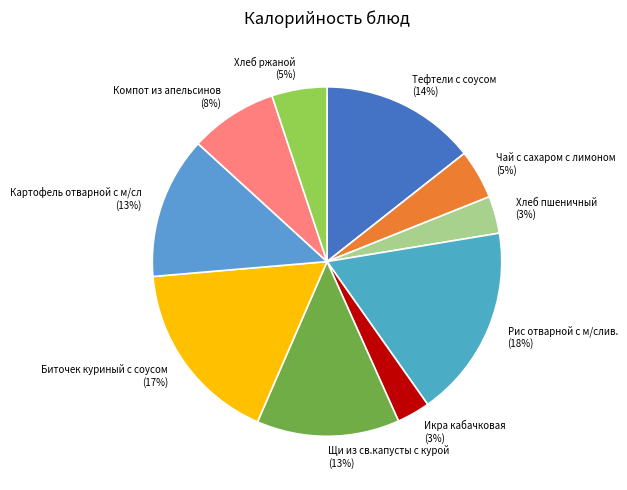

Does Картофель отварной с м/сл represent more than half of the total?

No